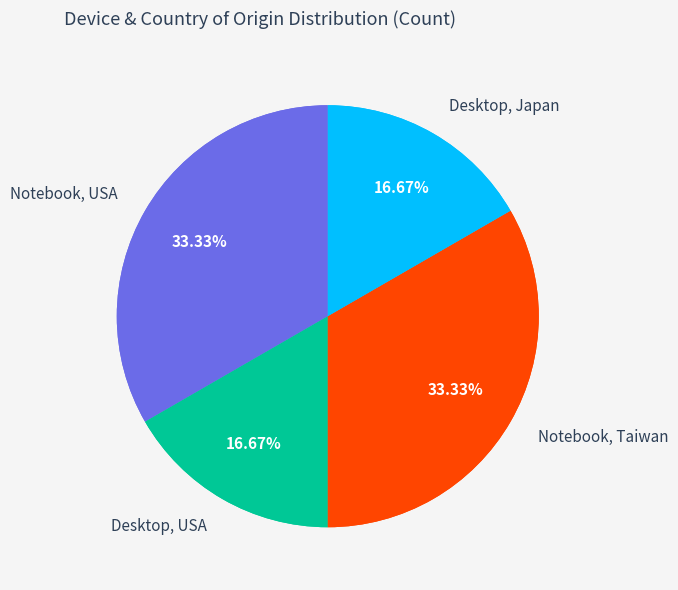

Is there any slice that represents more than half of the pie?

No